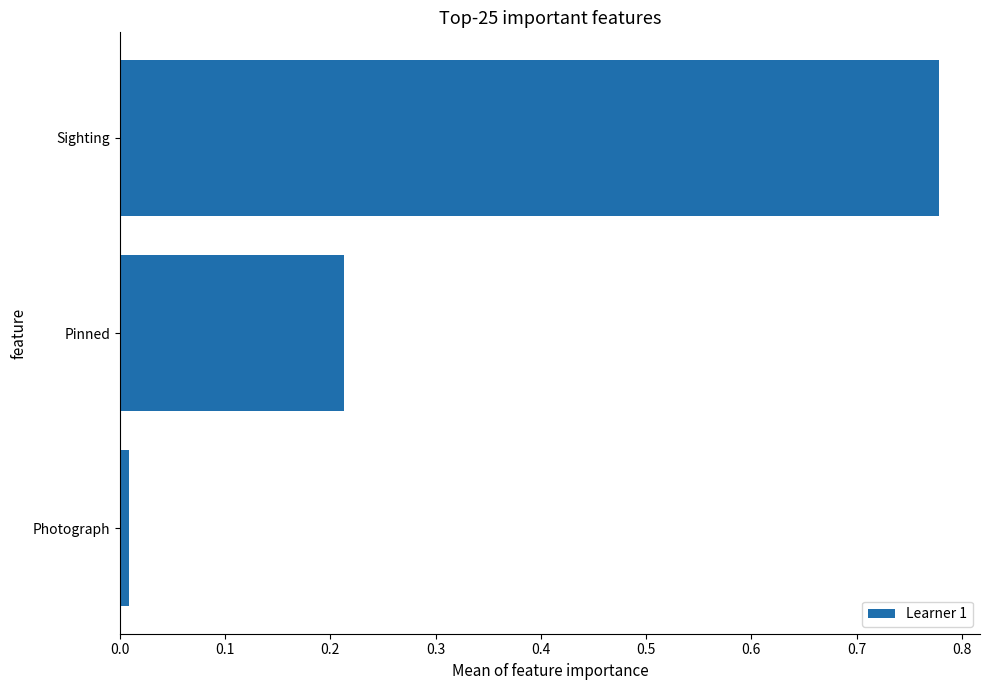

Where is the data nearest to the value 0?

Photograph